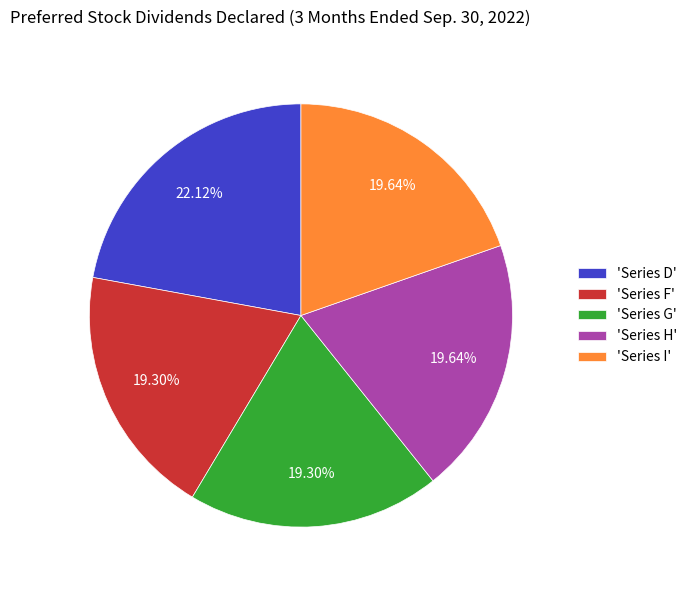

Is 'Series G' the majority of the pie?

No